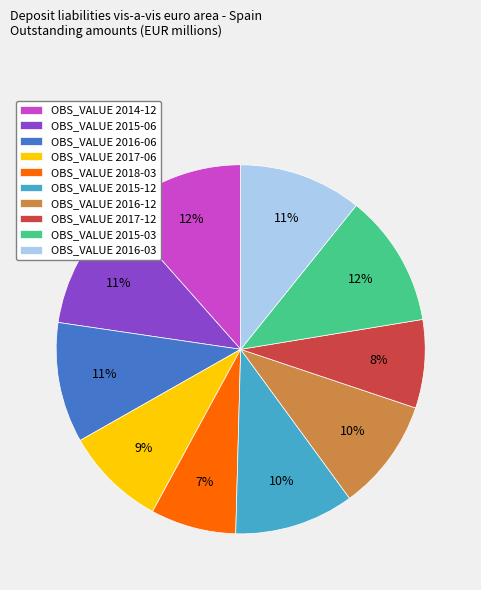

What is the ratio of the value at OBS_VALUE 2017-12 to the value at OBS_VALUE 2015-06?

0.7